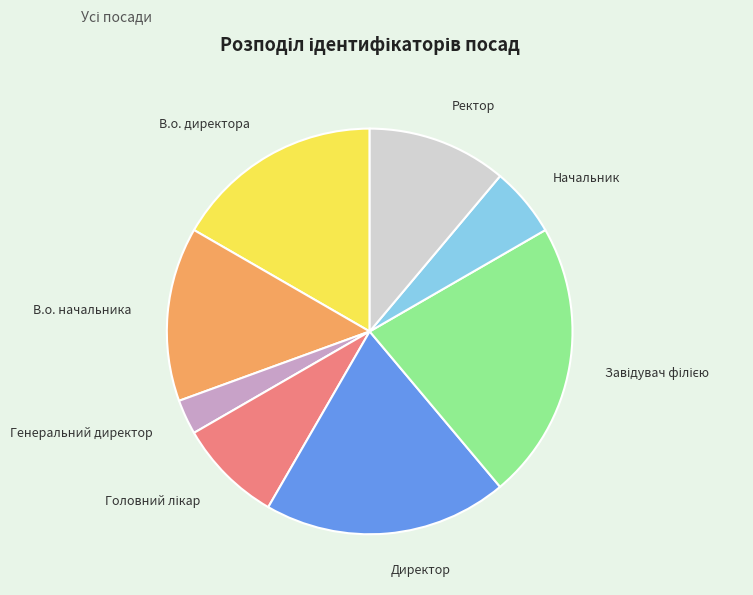

Which slice is the smallest?

Генеральний директор